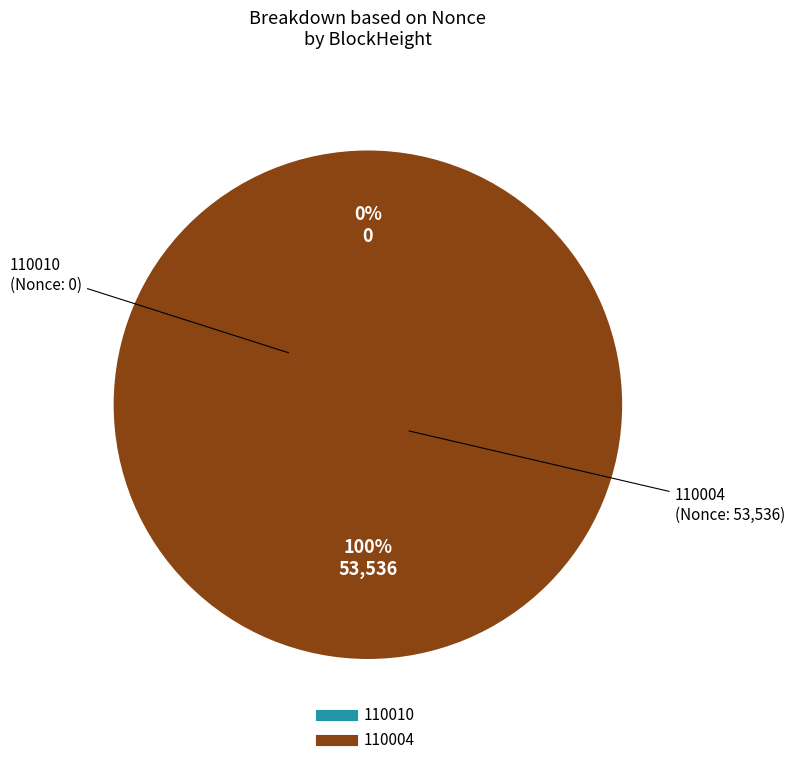

Between 110004 and 110010, which is larger?

110004